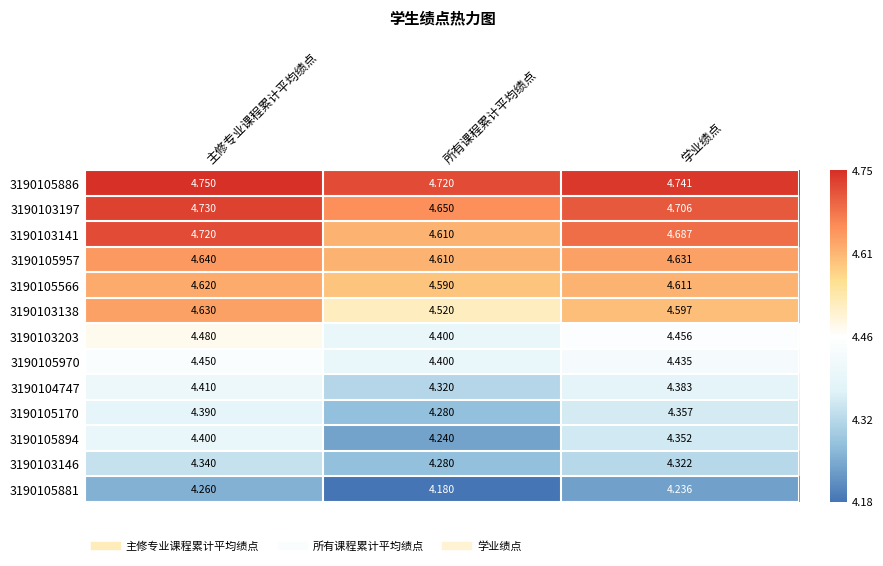

Where is 3190105886 nearest to the value 4?

所有课程累计平均绩点